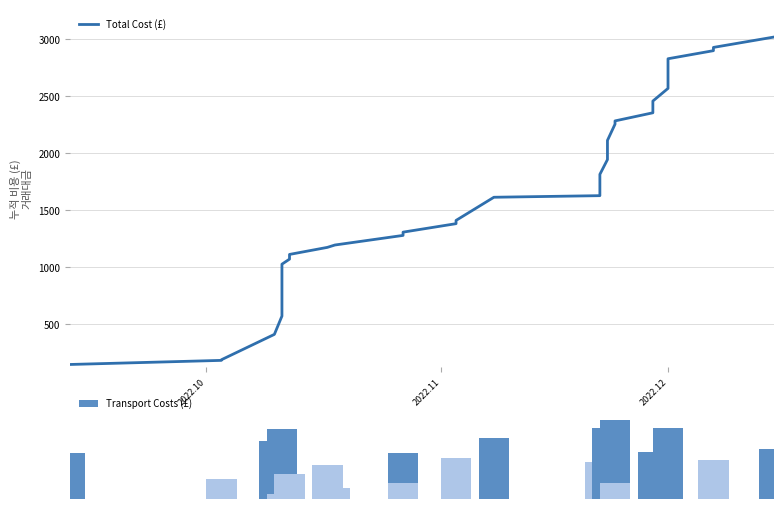

The Transport Costs (£) series shows 45.6 at 2022-12-15. True or false?

False